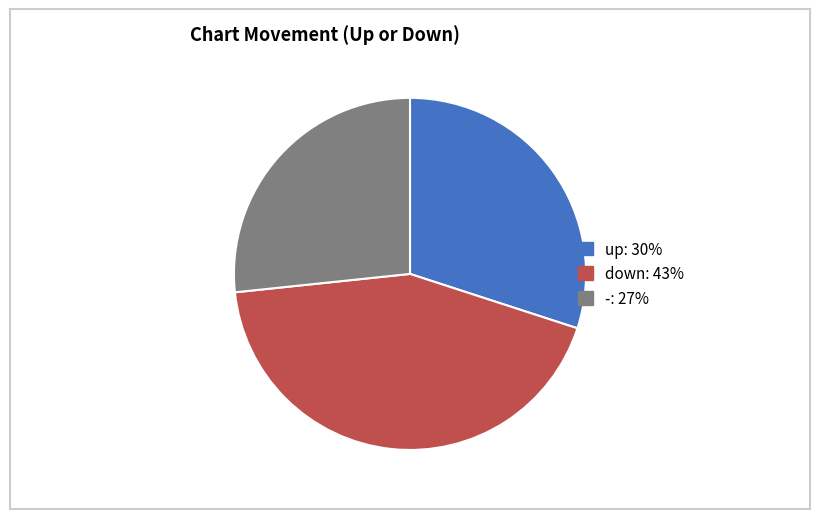

How many slices are in this pie chart?

3